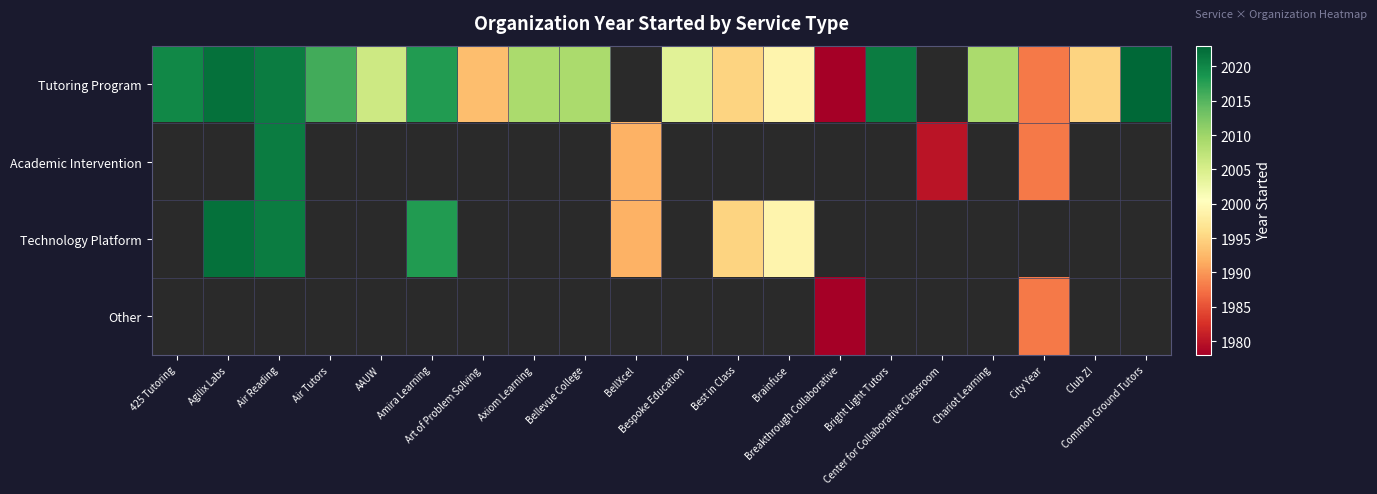

Which category has the highest value across all series?

Common Ground Tutors